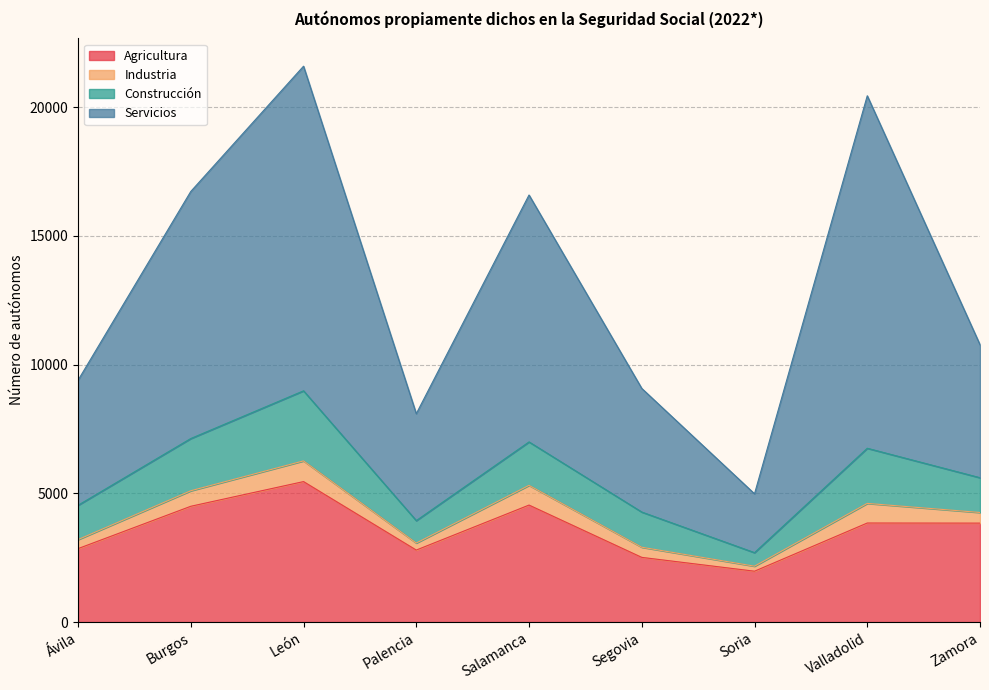

What is the label of the 7th point from the left?

Soria